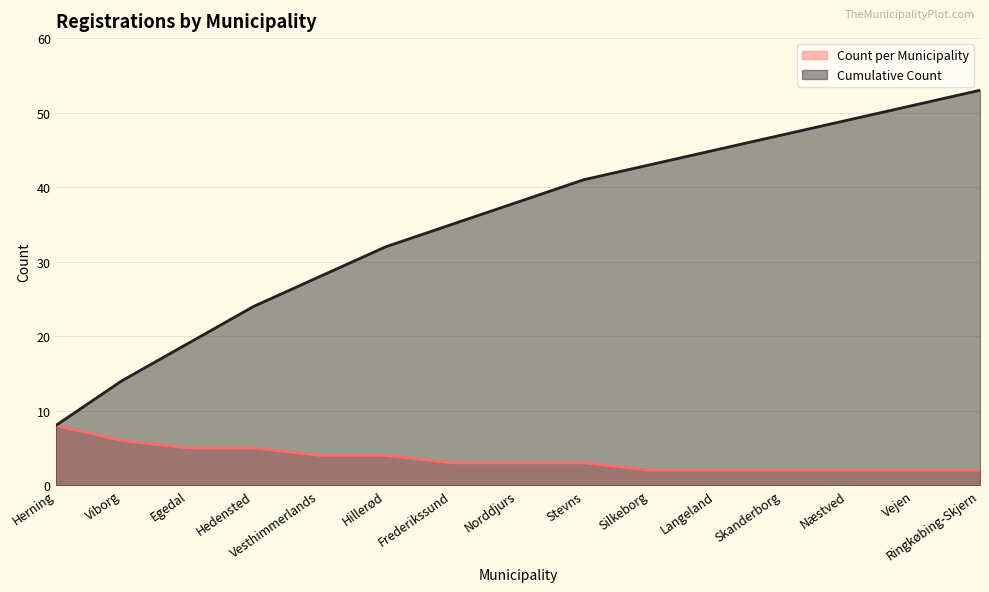

Reading right to left, extract all data points from this chart.

Count per Municipality: Ringkøbing-Skjern=2	Vejen=2	Næstved=2	Skanderborg=2	Langeland=2	Silkeborg=2	Stevns=3	Norddjurs=3	Frederikssund=3	Hillerød=4	Vesthimmerlands=4	Hedensted=5	Egedal=5	Viborg=6	Herning=8
Cumulative Count: Ringkøbing-Skjern=53	Vejen=51	Næstved=49	Skanderborg=47	Langeland=45	Silkeborg=43	Stevns=41	Norddjurs=38	Frederikssund=35	Hillerød=32	Vesthimmerlands=28	Hedensted=24	Egedal=19	Viborg=14	Herning=8